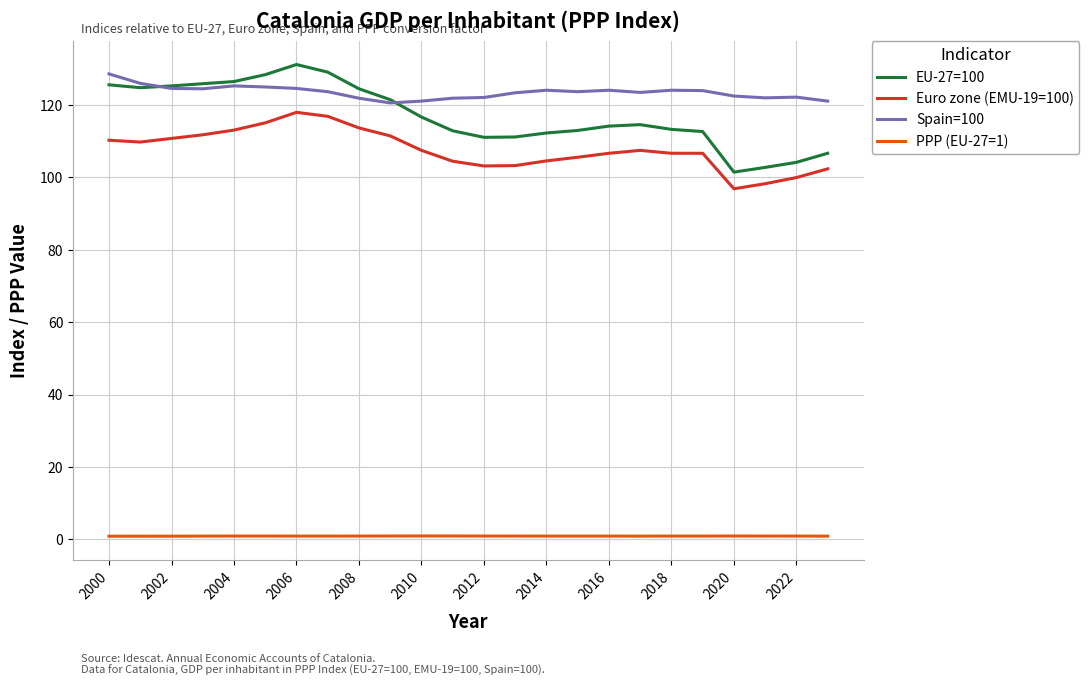

True or false: PPP (EU-27=1) and EU-27=100 intersect in this chart.

False